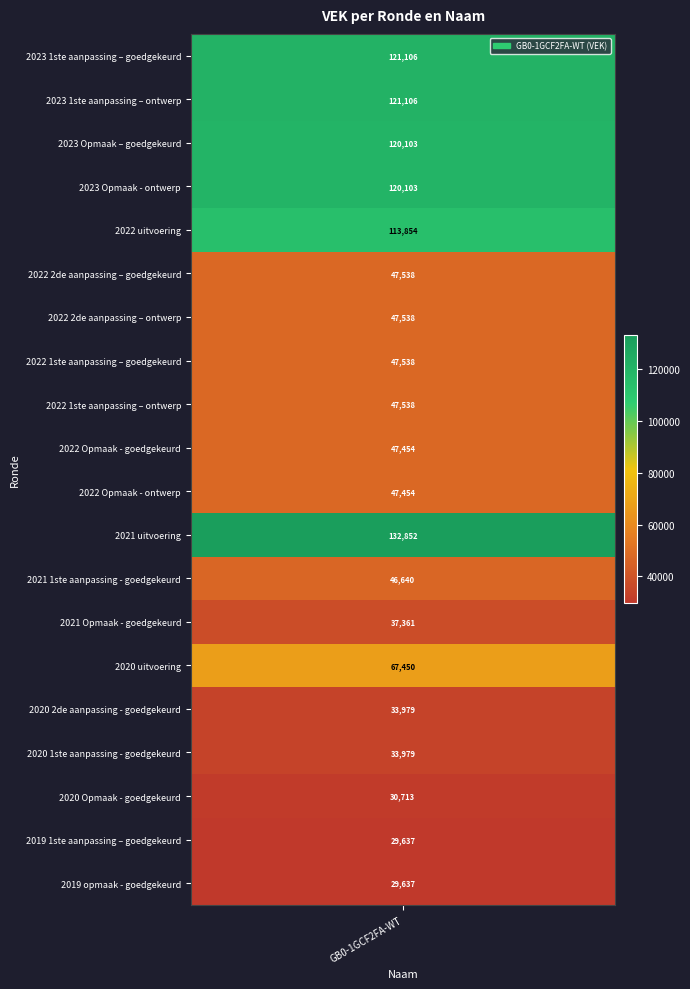

What is the difference between the values at 2023 Opmaak - ontwerp and 2022 Opmaak - goedgekeurd?

72649